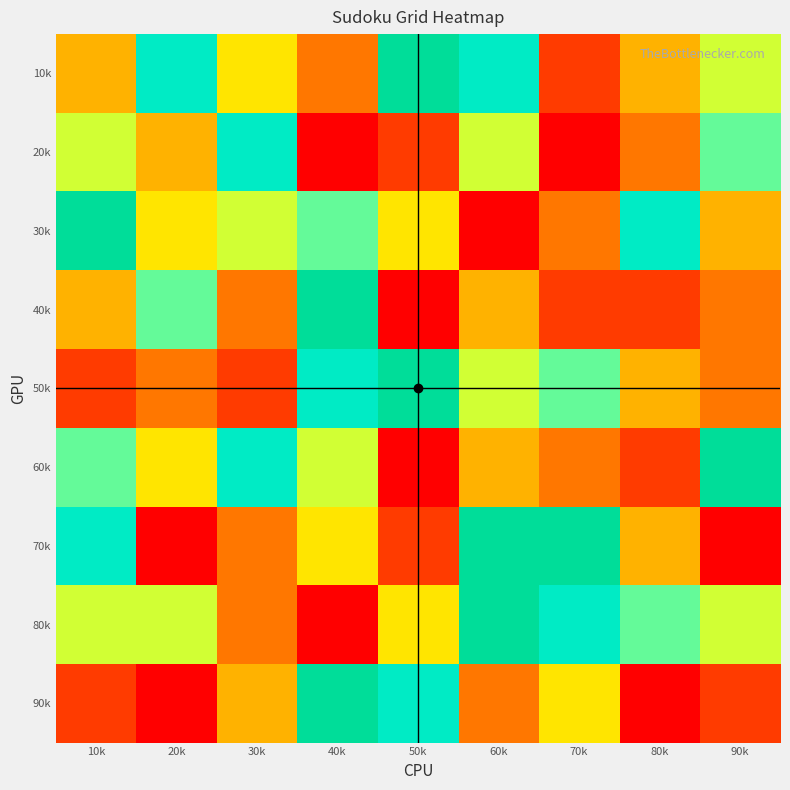

Reading right to left, what are all the values shown in this chart?

10k: 90k=6	80k=4	70k=2	60k=8	50k=9	40k=3	30k=5	20k=8	10k=4
20k: 90k=7	80k=3	70k=1	60k=6	50k=2	40k=1	30k=8	20k=4	10k=6
30k: 90k=4	80k=8	70k=3	60k=1	50k=5	40k=7	30k=6	20k=5	10k=9
40k: 90k=3	80k=2	70k=2	60k=4	50k=1	40k=9	30k=3	20k=7	10k=4
50k: 90k=3	80k=4	70k=7	60k=6	50k=9	40k=8	30k=2	20k=3	10k=2
60k: 90k=9	80k=2	70k=3	60k=4	50k=1	40k=6	30k=8	20k=5	10k=7
70k: 90k=1	80k=4	70k=9	60k=9	50k=2	40k=5	30k=3	20k=1	10k=8
80k: 90k=6	80k=7	70k=8	60k=9	50k=5	40k=1	30k=3	20k=6	10k=6
90k: 90k=2	80k=1	70k=5	60k=3	50k=8	40k=9	30k=4	20k=1	10k=2